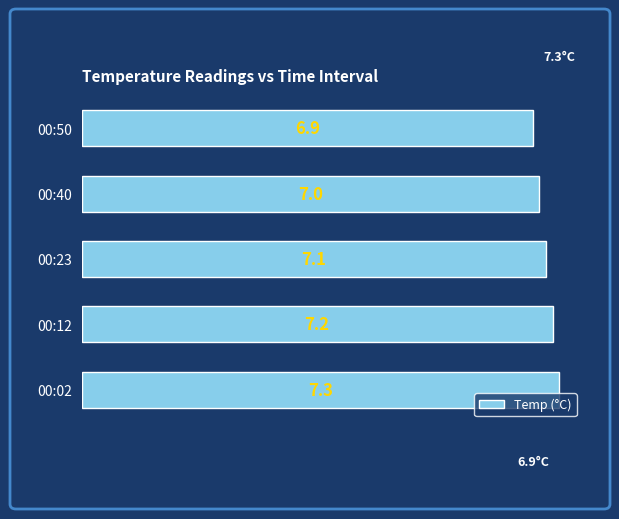

Rank the categories by value from highest to lowest.

00:02, 00:12, 00:23, 00:40, 00:50